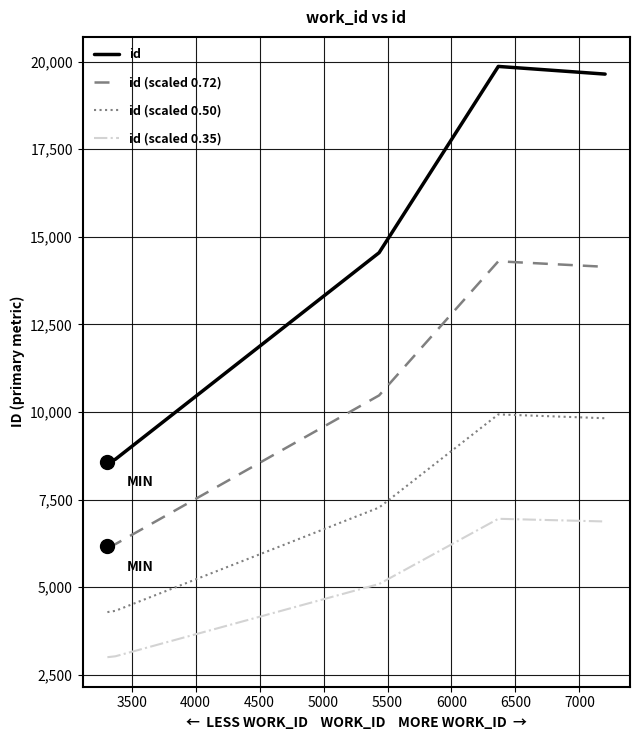

Rank the series by their average value, from highest to lowest.

id, id (scaled 0.72), id (scaled 0.50), id (scaled 0.35)